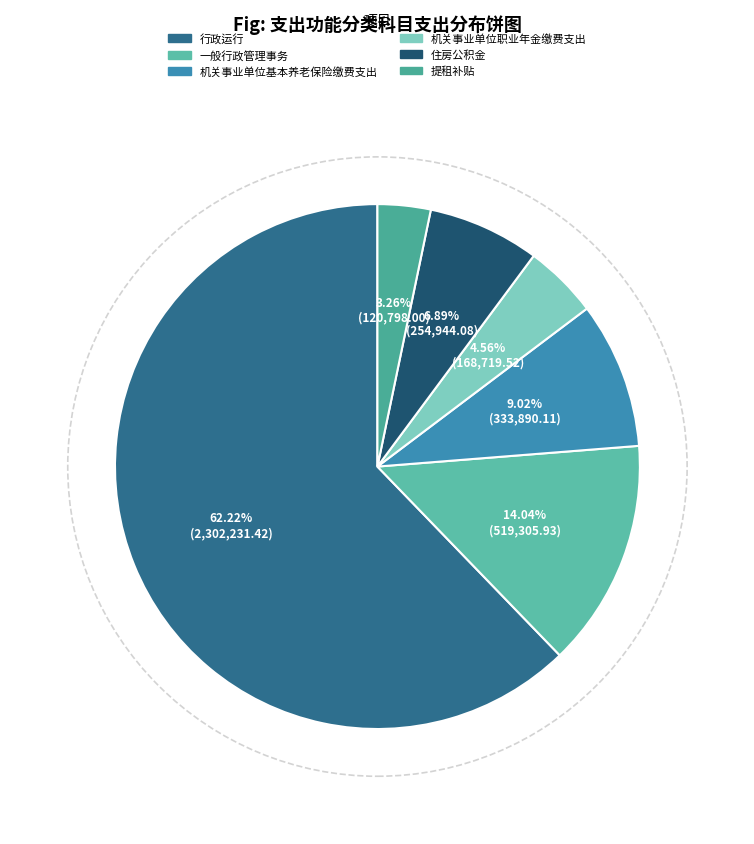

What is the change in value from 行政运行 to 机关事业单位基本养老保险缴费支出?

-1968341.3